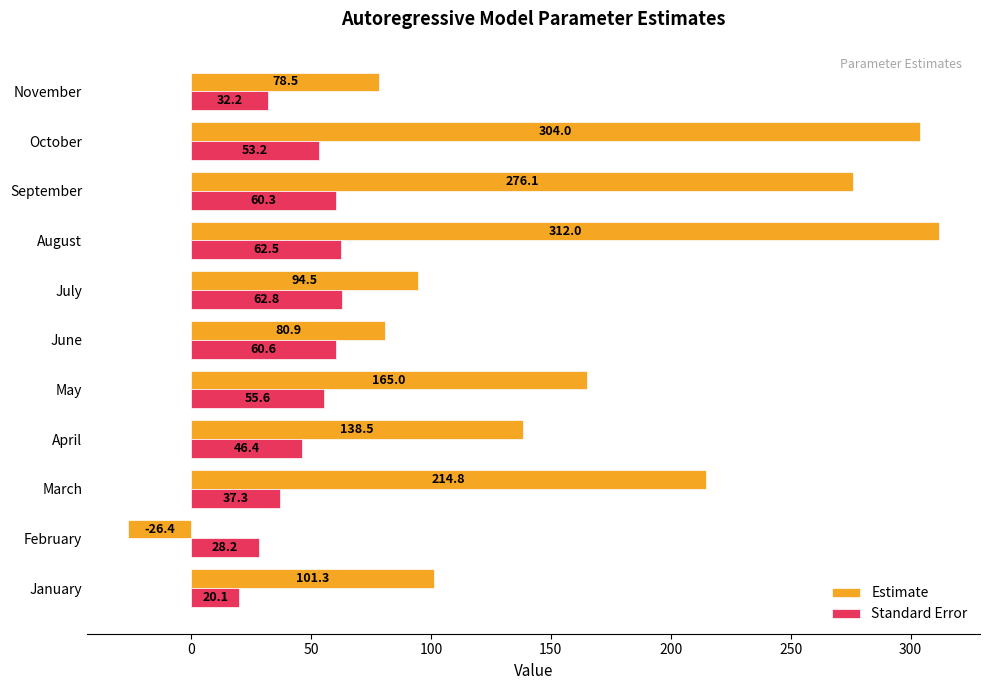

What is the total value across all series at June?

141.5